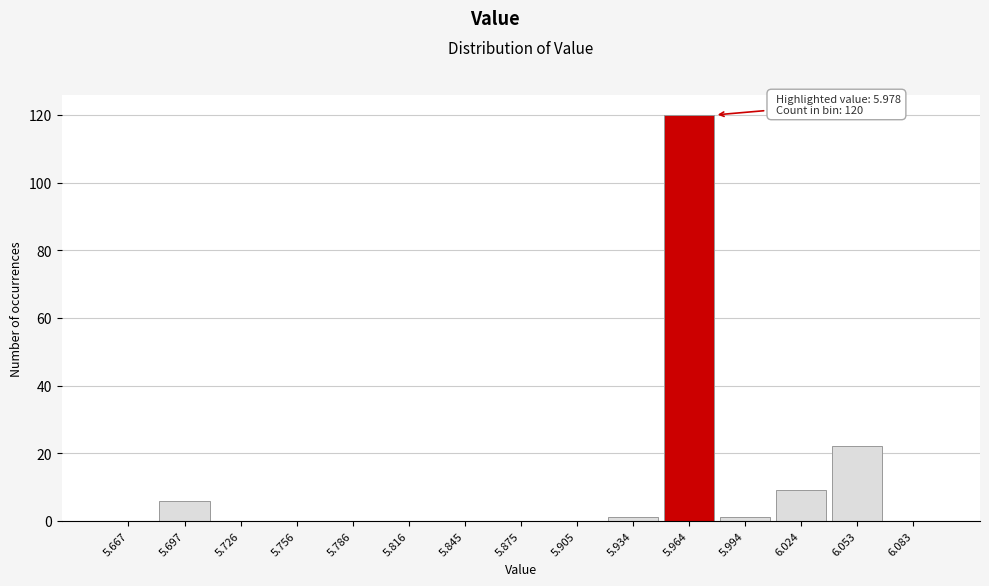

Which range on the x-axis has the tallest bar?

5.95 to 5.98